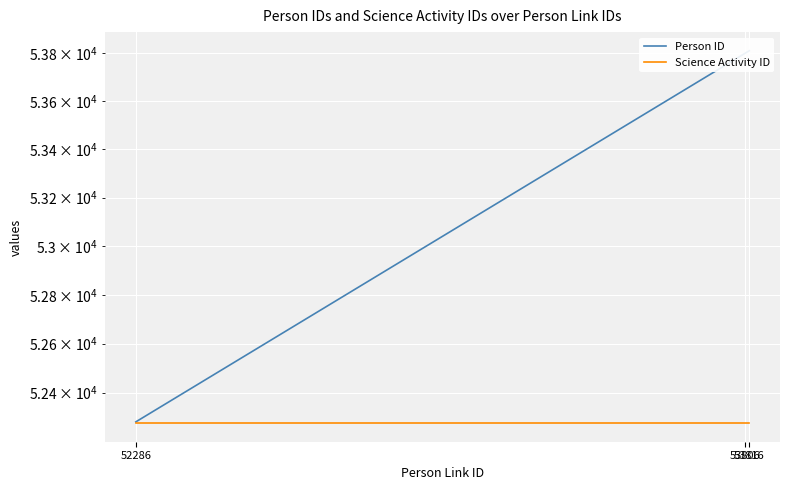

What is the greatest value displayed?

53811